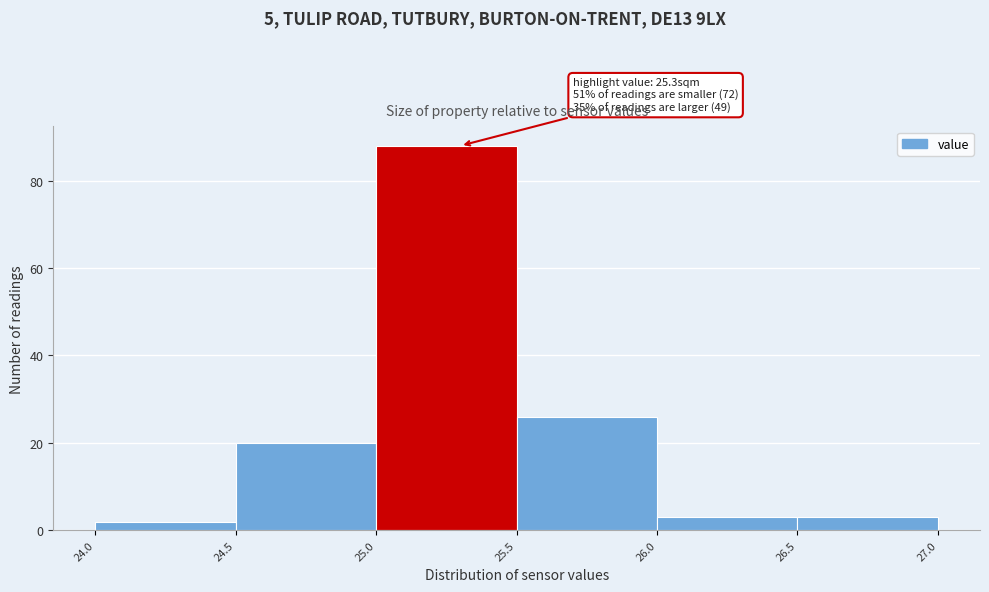

Over which range of the x-axis is the bar tallest?

25.0 to 25.5